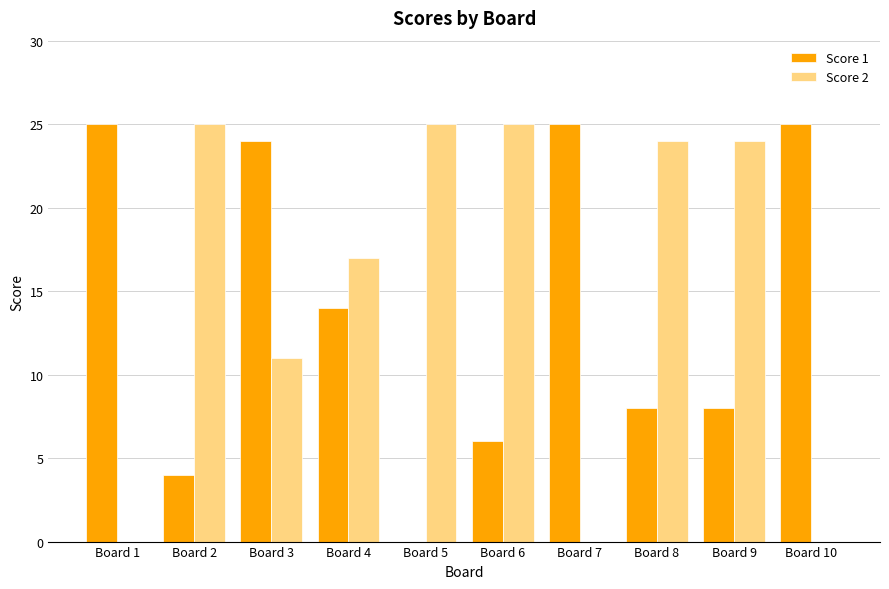

What are all the series names shown in the legend?

Score 1, Score 2